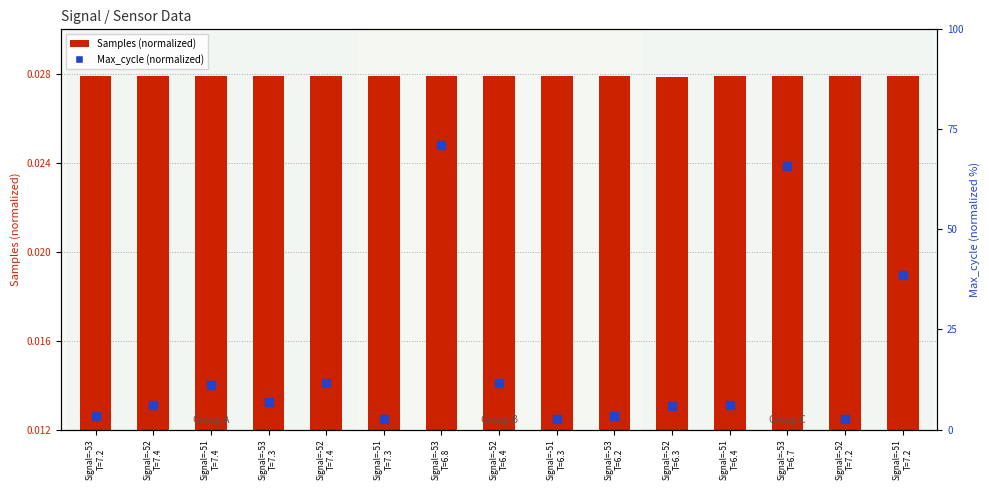

Which series reaches the minimum Y coordinate?

Samples (normalized)